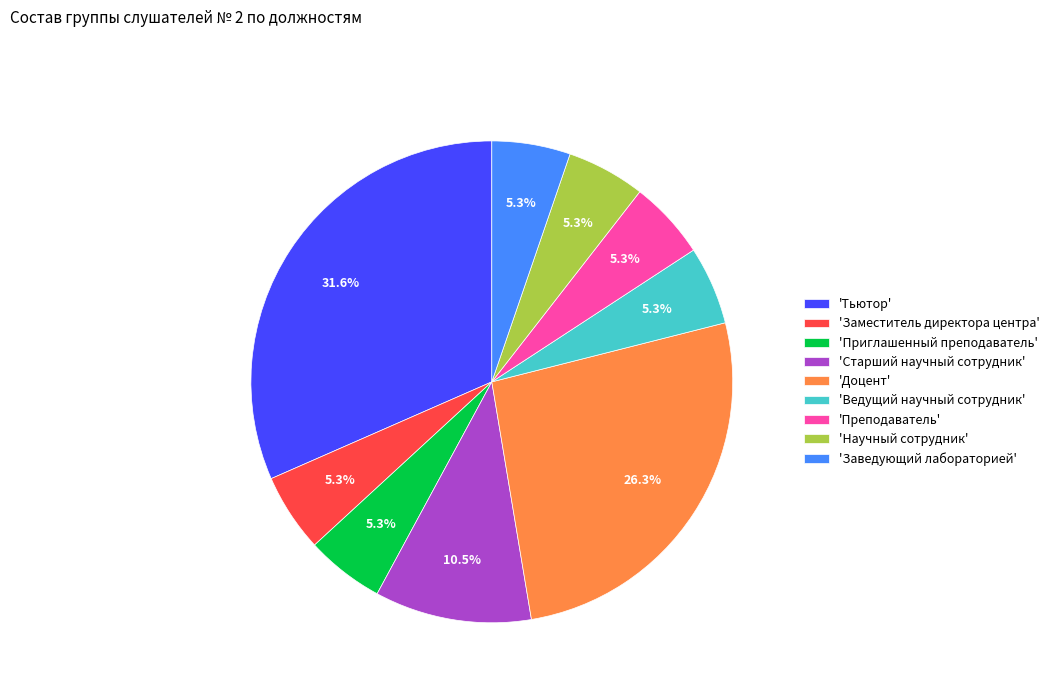

Is there a majority slice in this chart?

No